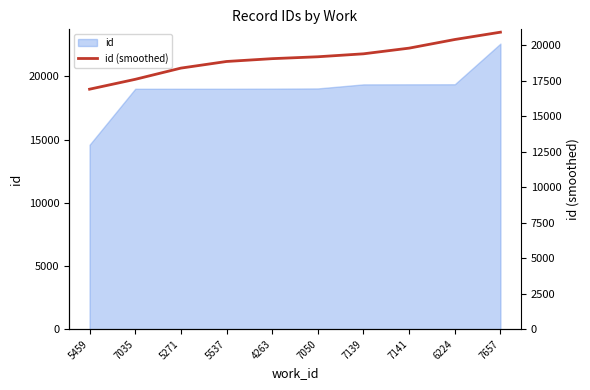

Rank the categories by value from lowest to highest.

5459, 7035, 5271, 5537, 4263, 7050, 7139, 7141, 6224, 7657